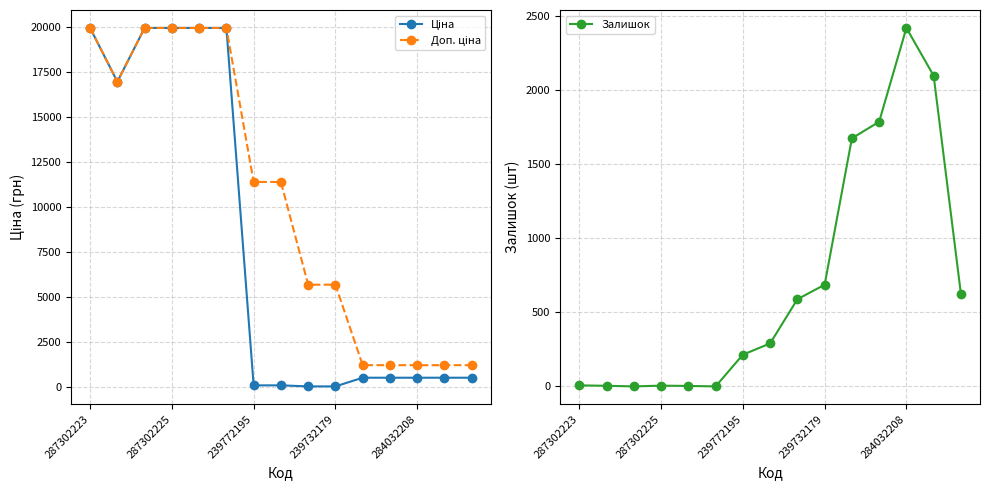

Reading right to left, transcribe all the data shown in this chart.

Ціна: 539.0	539.0	539.0	539.0	539.0	57.0	57.0	114.1	114.1	19964.2	19964.2	19964.2	19964.2	16976.3	19964.2
Доп. ціна: 1235.4	1235.4	1235.4	1235.4	1235.4	5705.0	5705.0	11410.0	11410.0	19964.2	19964.2	19964.2	19964.2	16976.3	19964.2
Залишок: 624.0	2096.0	2419.0	1786.0	1674.0	686.0	588.0	290.0	214.0	0.0	3.0	5.0	0.0	4.0	7.0